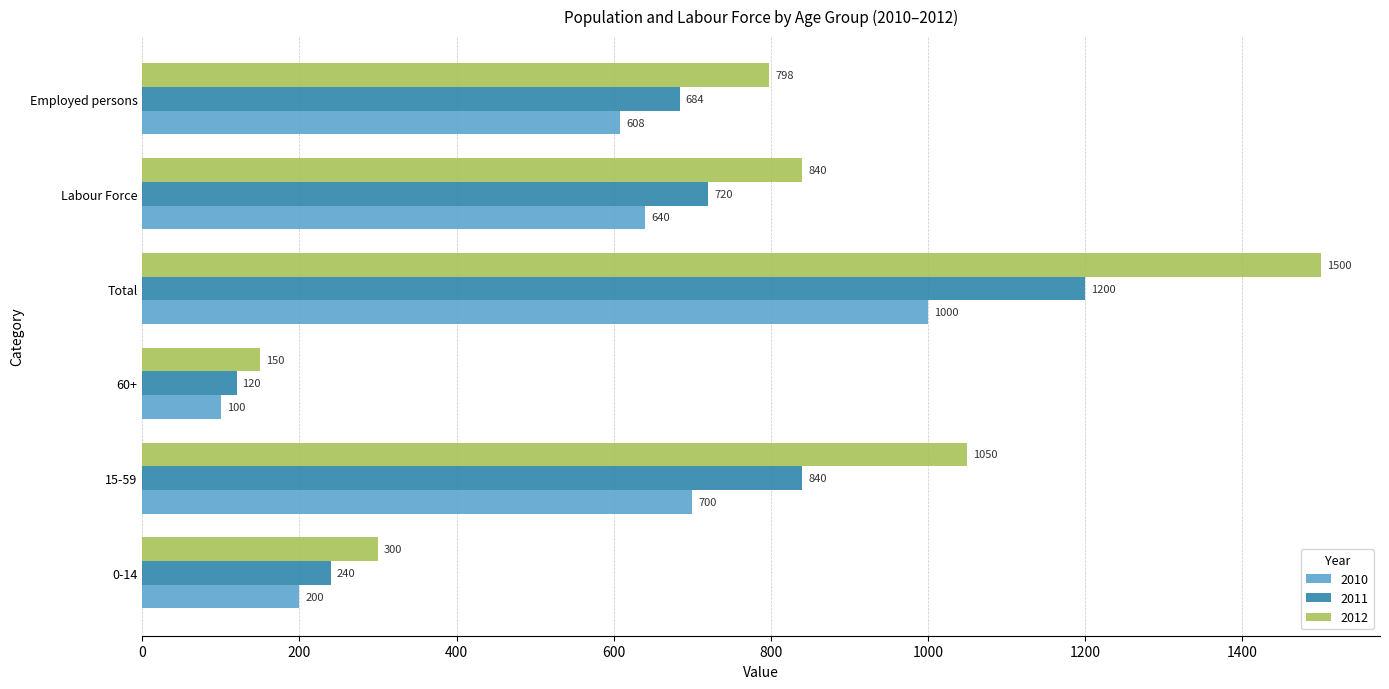

List the labels in order of 2010 value, largest first.

Total, 15-59, Labour Force, Employed persons, 0-14, 60+